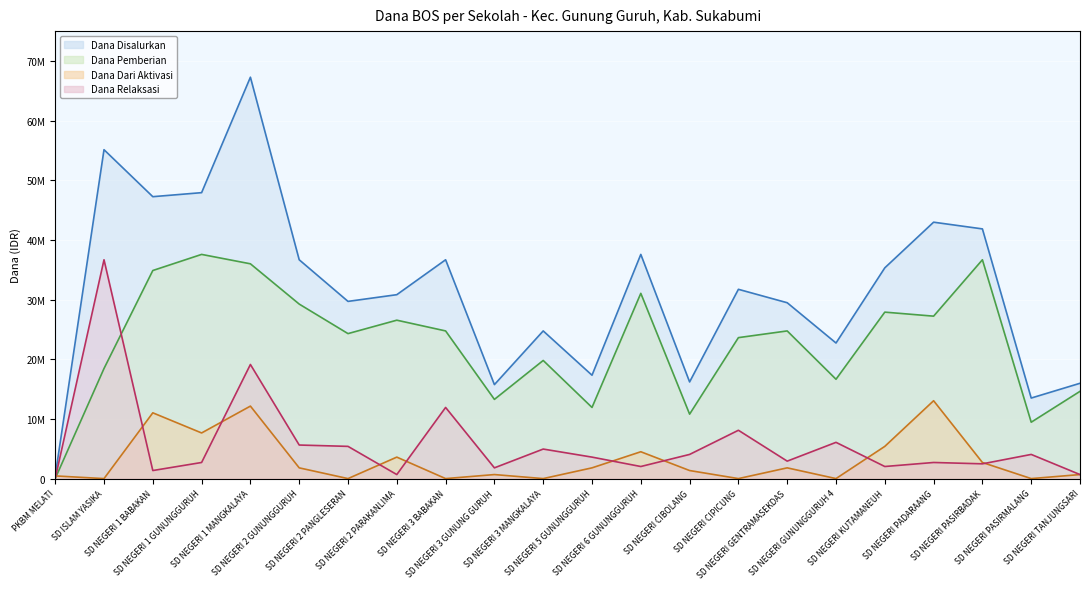

What is the sum of all Dana Pemberian values?

499500000